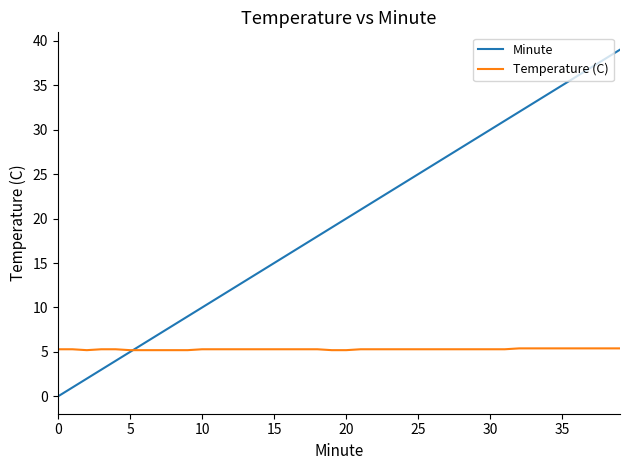

Which series has the largest total across all categories?

Minute